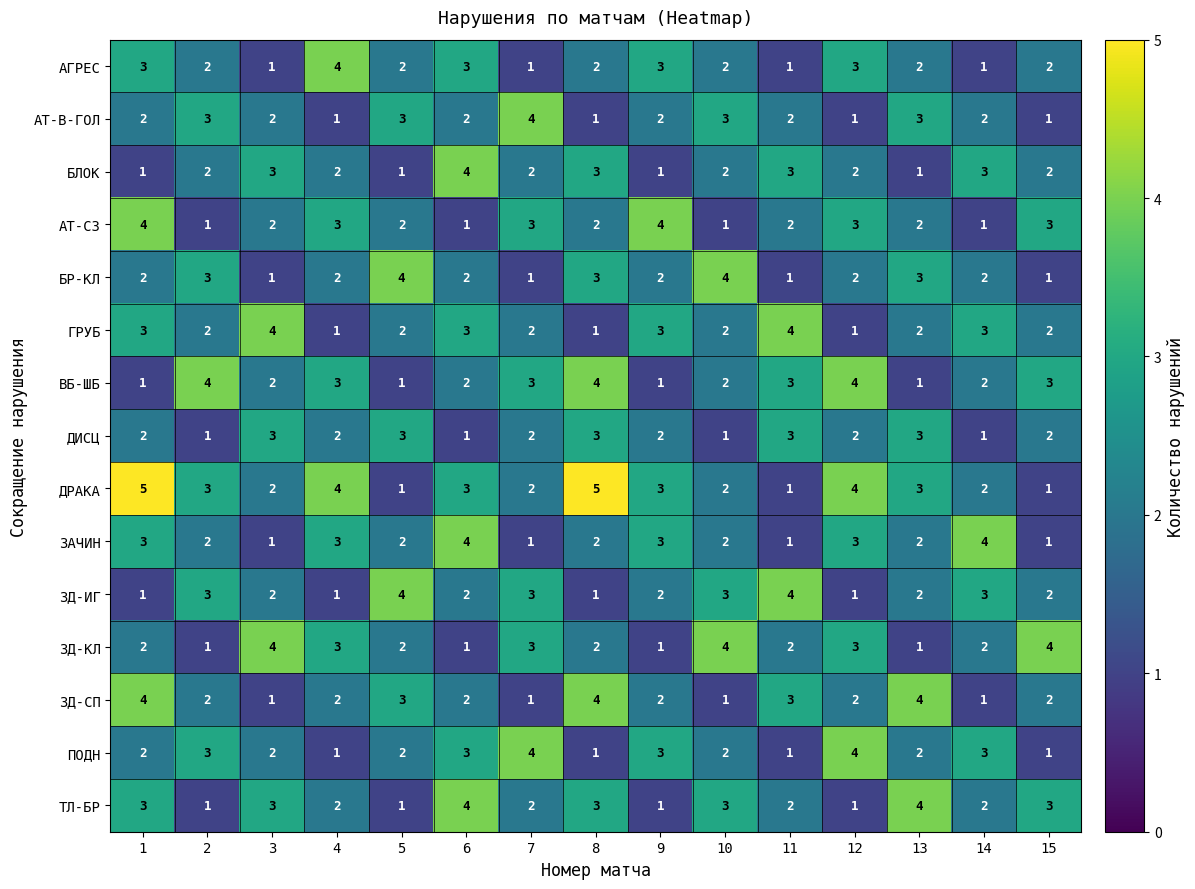

How many data points does each series have?

15